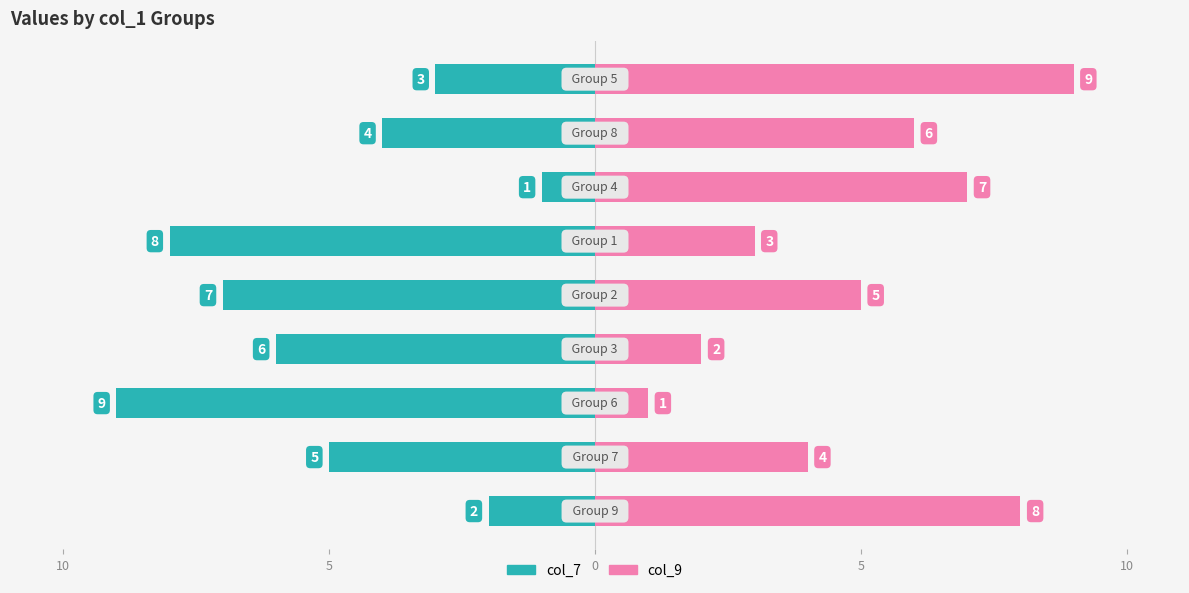

How many data points does each series have?

9